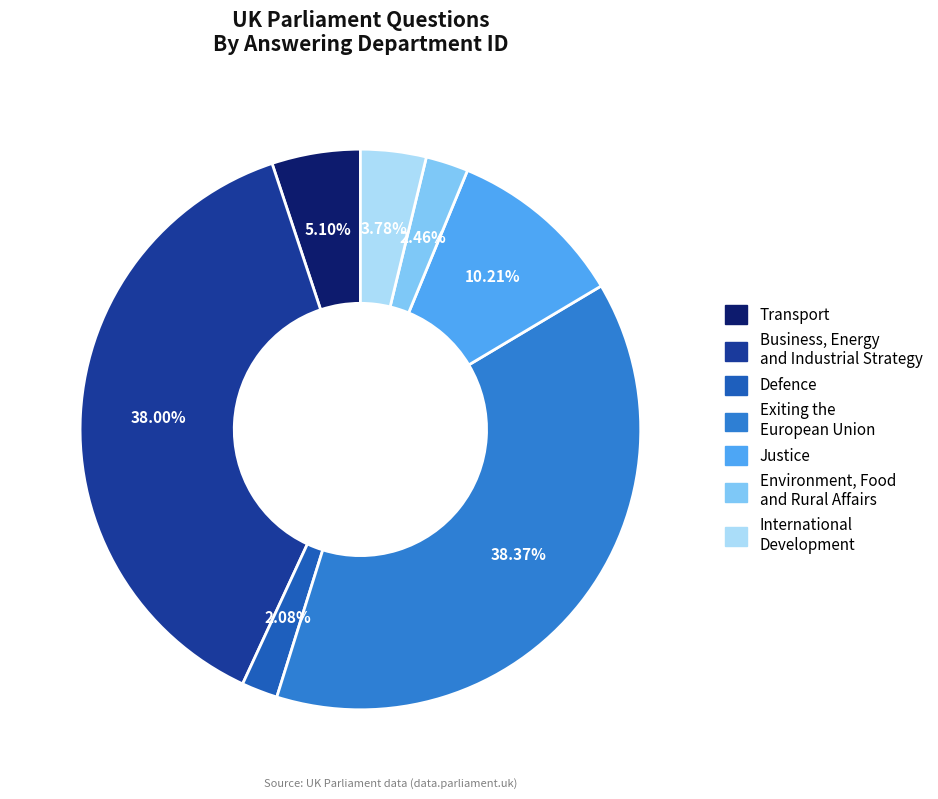

Which has a higher value, Justice or Environment, Food and Rural Affairs?

Justice